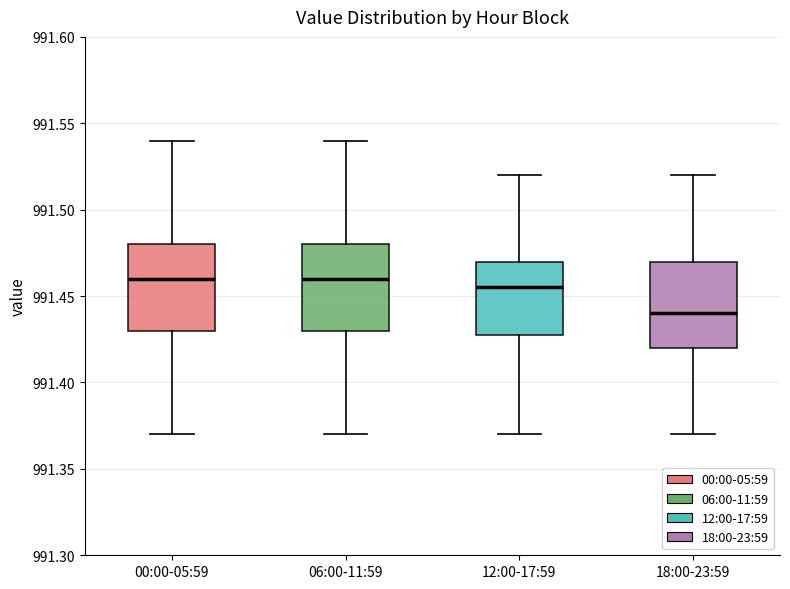

Reading left to right, read every box against the y-axis: the position of its median line, the range the box covers, and the ends of its whiskers. The values are not printed on the chart, so give them approximately, as read against the axis.

00:00-05:59: median 991.460, box 991.430 to 991.480, whiskers 991.370 to 991.540
06:00-11:59: median 991.460, box 991.430 to 991.480, whiskers 991.370 to 991.540
12:00-17:59: median 991.455, box 991.430 to 991.470, whiskers 991.370 to 991.520
18:00-23:59: median 991.440, box 991.420 to 991.470, whiskers 991.370 to 991.520